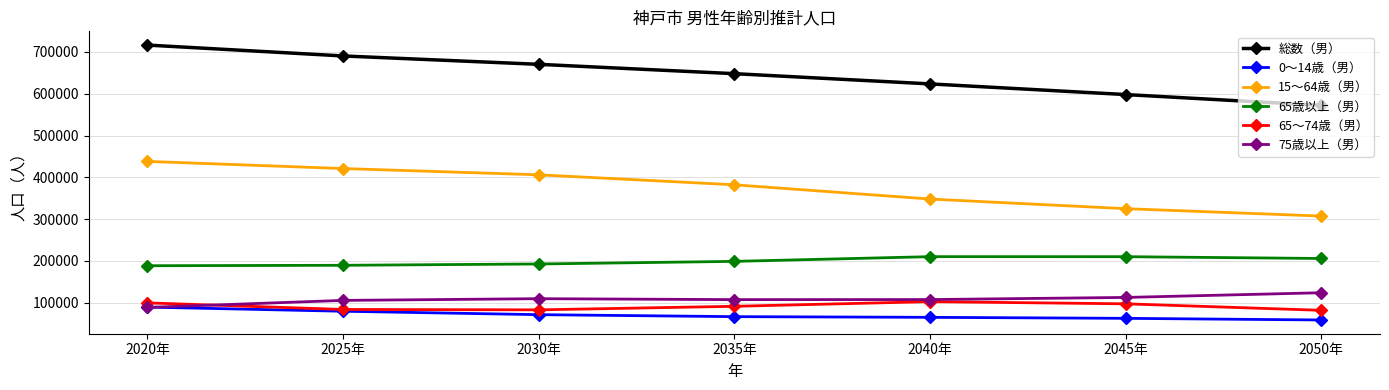

Which series changed the most between 2025年 and 2045年?

15～64歳（男）